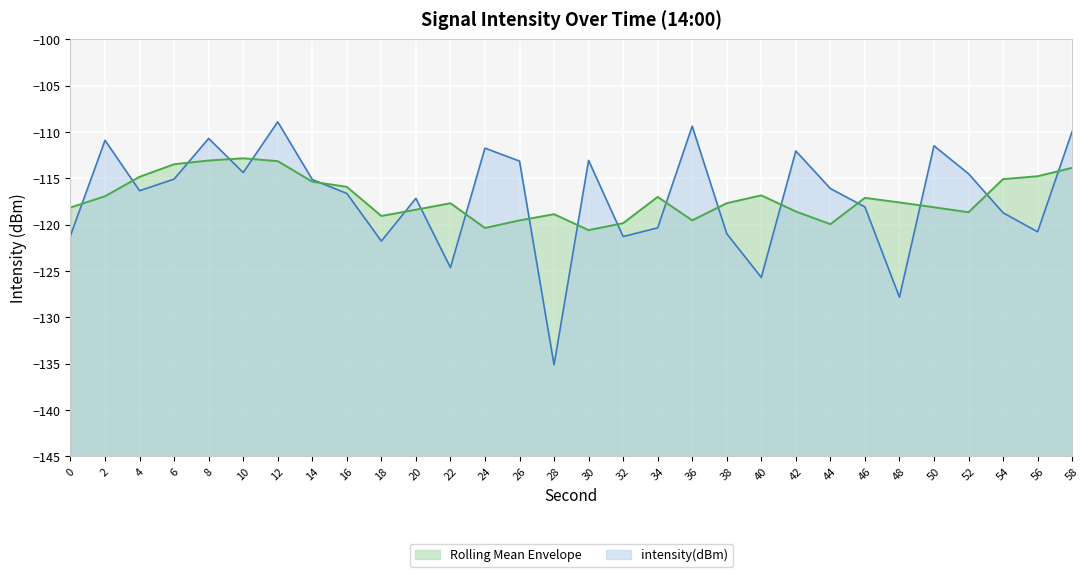

What is the change in value from 24 to 36?

+2.4